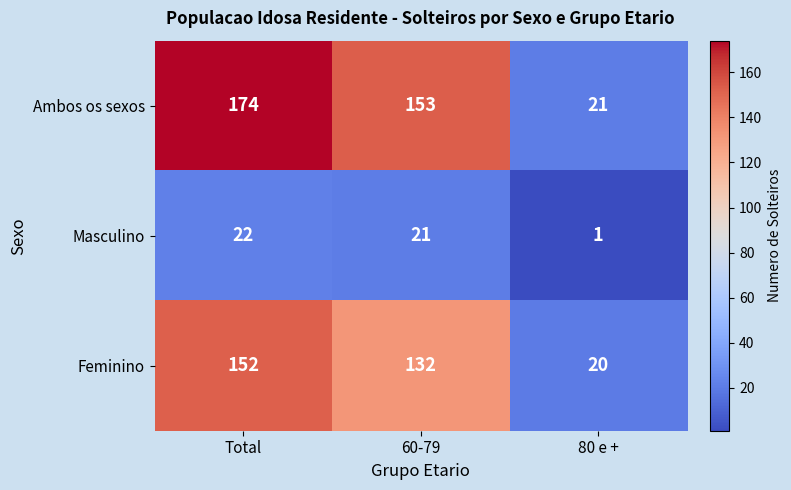

The value of Ambos os sexos at 80 e + is 7. True or false?

False